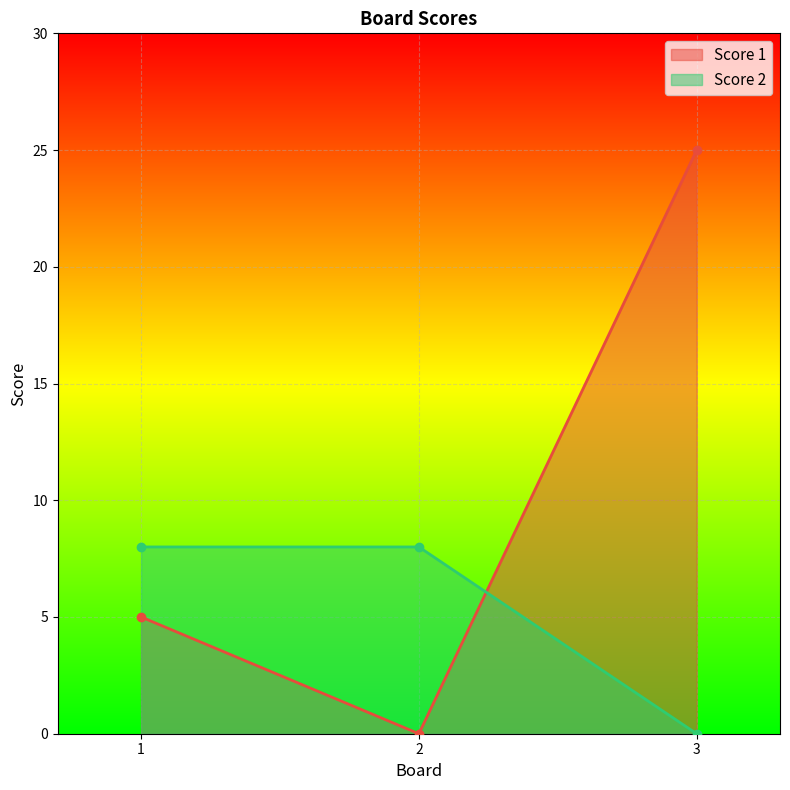

How many data points in Score 1 are less than 5?

1